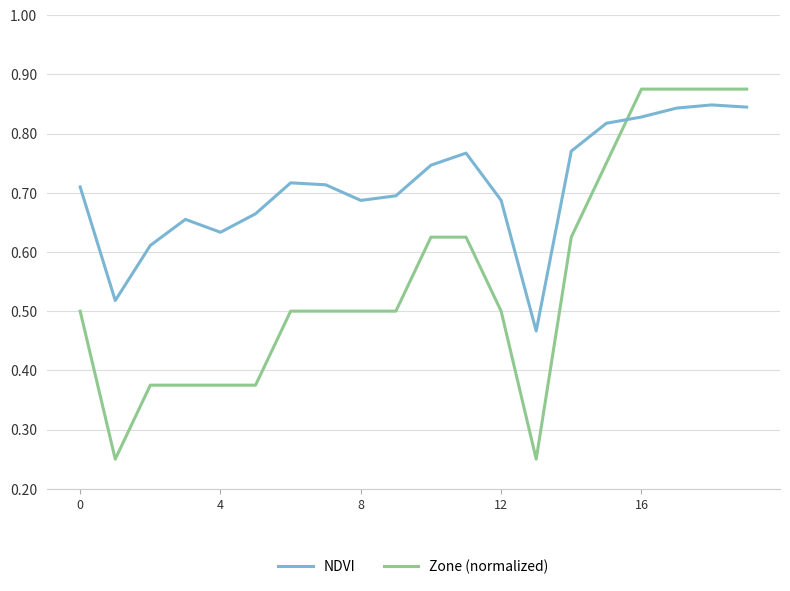

What are all the series names shown in the legend?

NDVI, Zone (normalized)